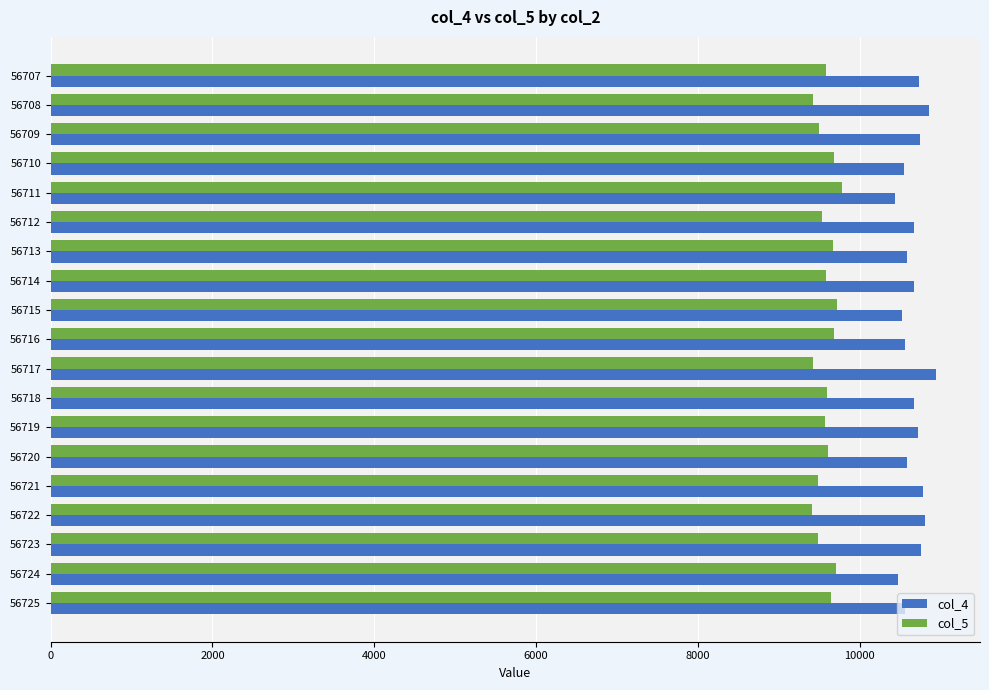

What is the maximum value shown in the chart?

10942